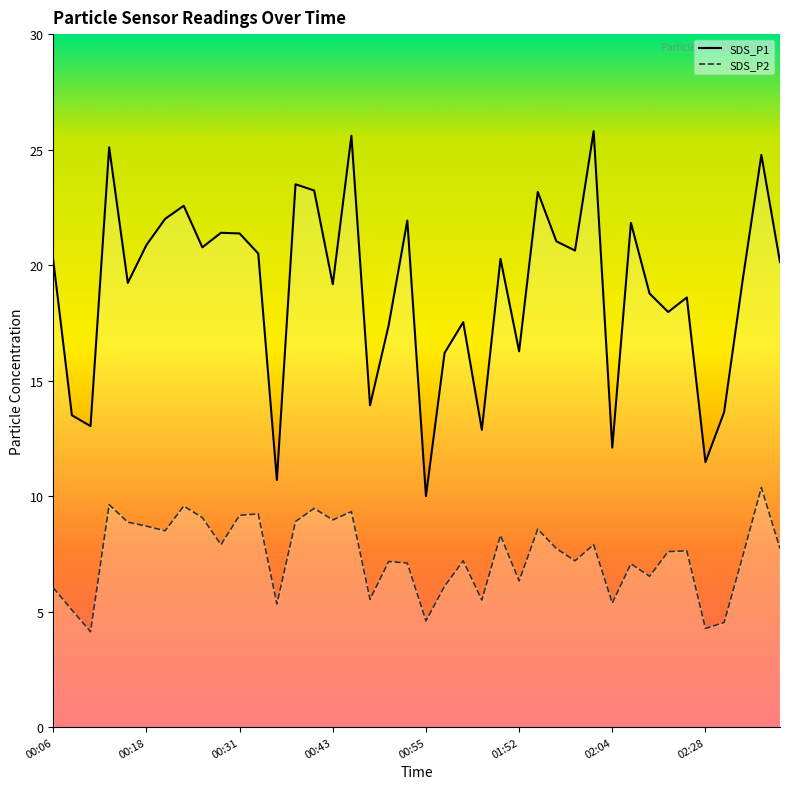

At which category is the sum across all series the highest?

02:40